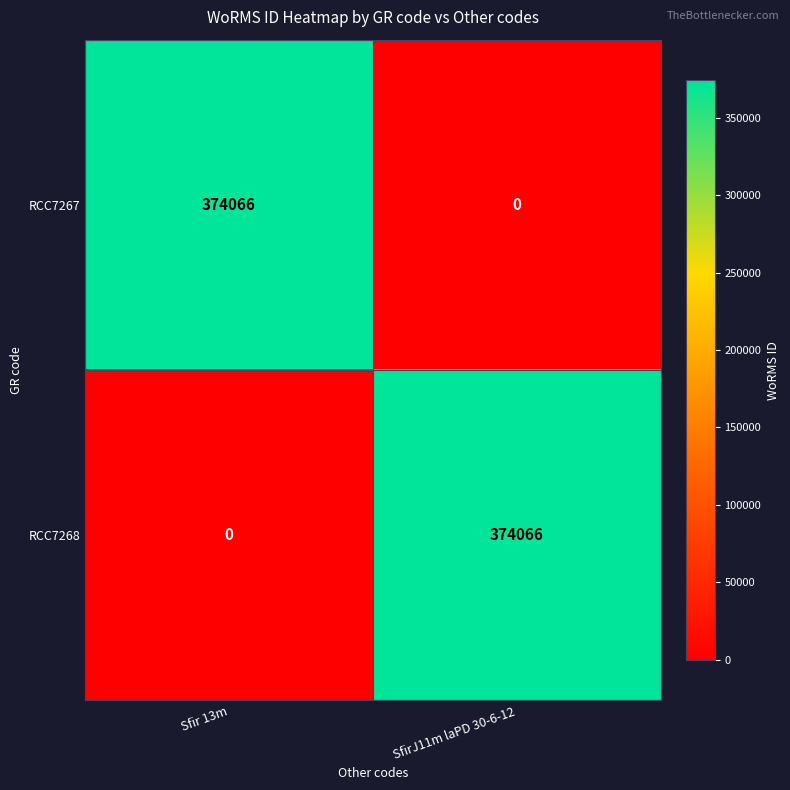

True or false: RCC7268 has a value of 374066 at SfirJ11m laPD 30-6-12.

True